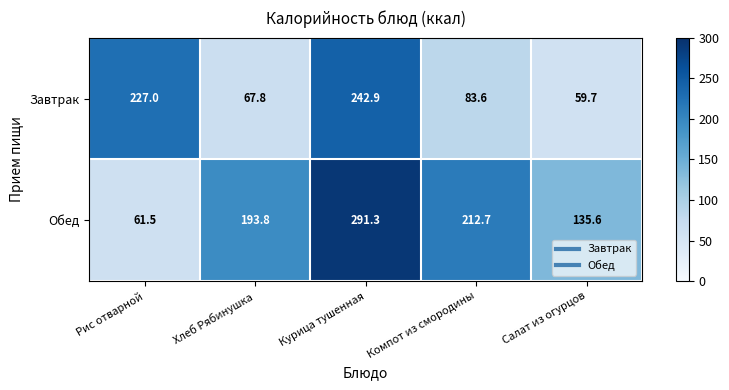

The value of Обед at Рис отварной is 61.5. True or false?

True